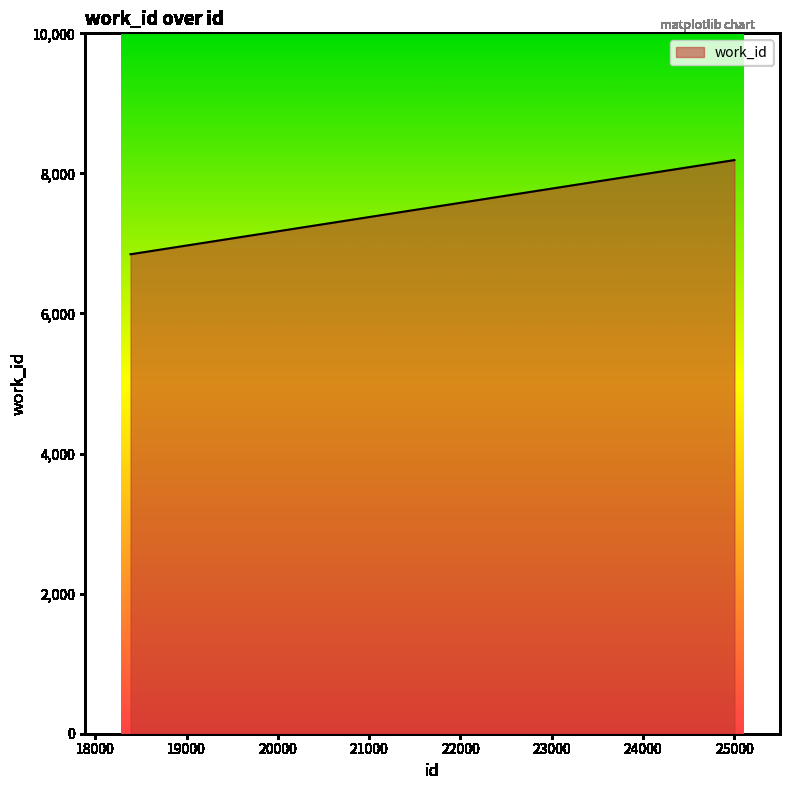

What is the maximum value shown in the chart?

8190